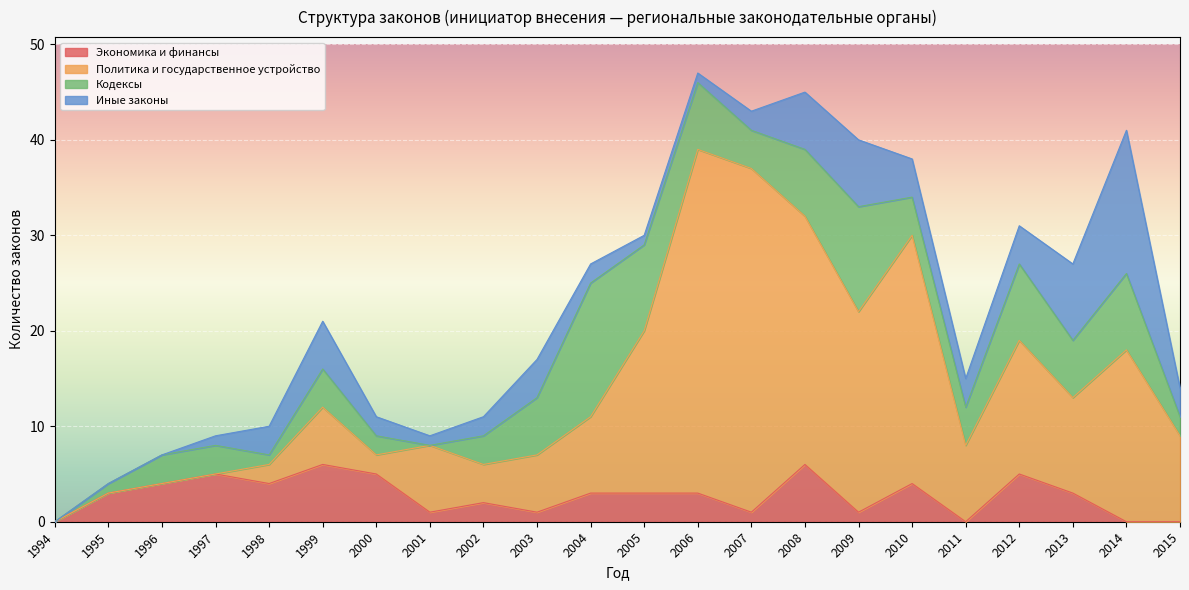

Which category has the highest value across all series?

2006